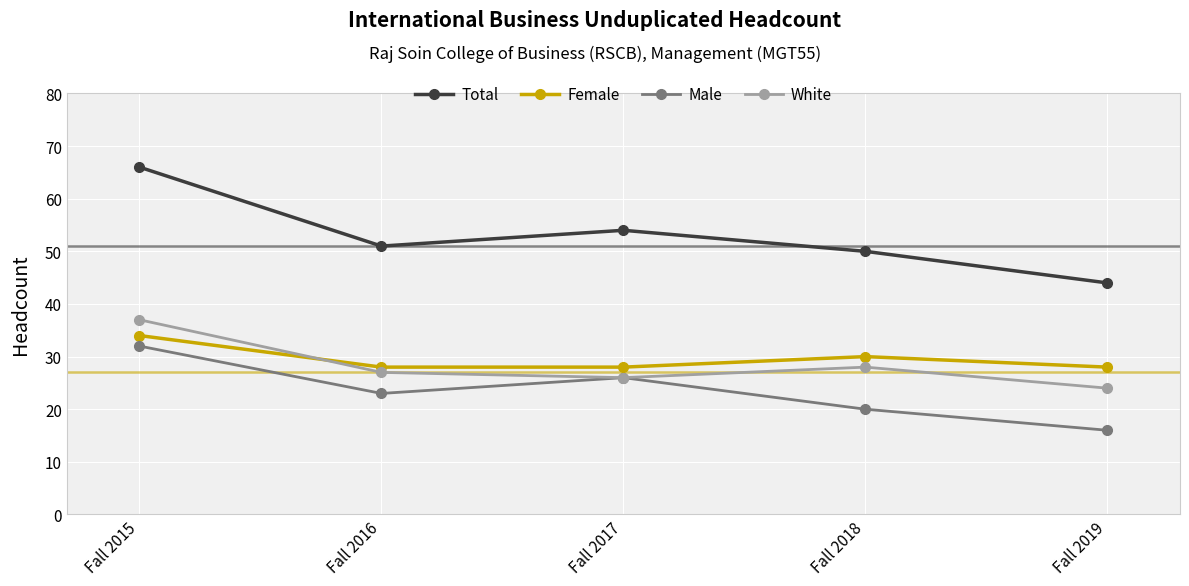

Reading left to right, what are all the values shown in this chart?

Total: Fall 2015=66	Fall 2016=51	Fall 2017=54	Fall 2018=50	Fall 2019=44
Female: Fall 2015=34	Fall 2016=28	Fall 2017=28	Fall 2018=30	Fall 2019=28
Male: Fall 2015=32	Fall 2016=23	Fall 2017=26	Fall 2018=20	Fall 2019=16
White: Fall 2015=37	Fall 2016=27	Fall 2017=26	Fall 2018=28	Fall 2019=24